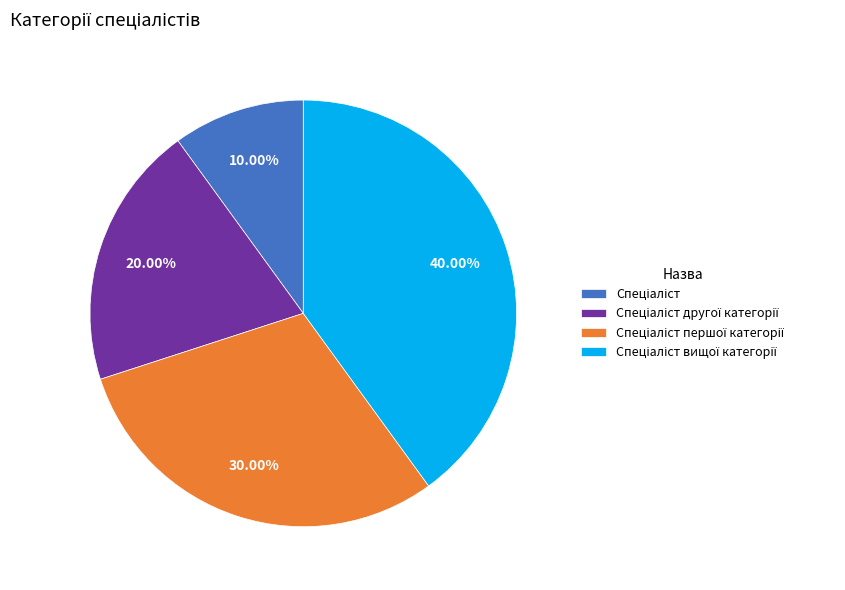

Does any single category account for the majority?

No